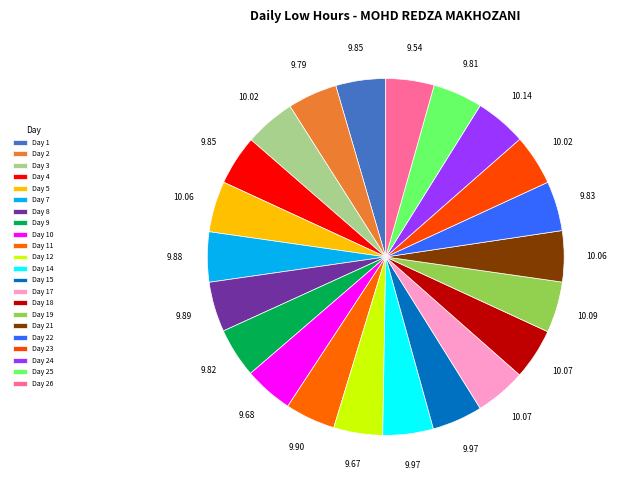

How many slices are in this pie chart?

22